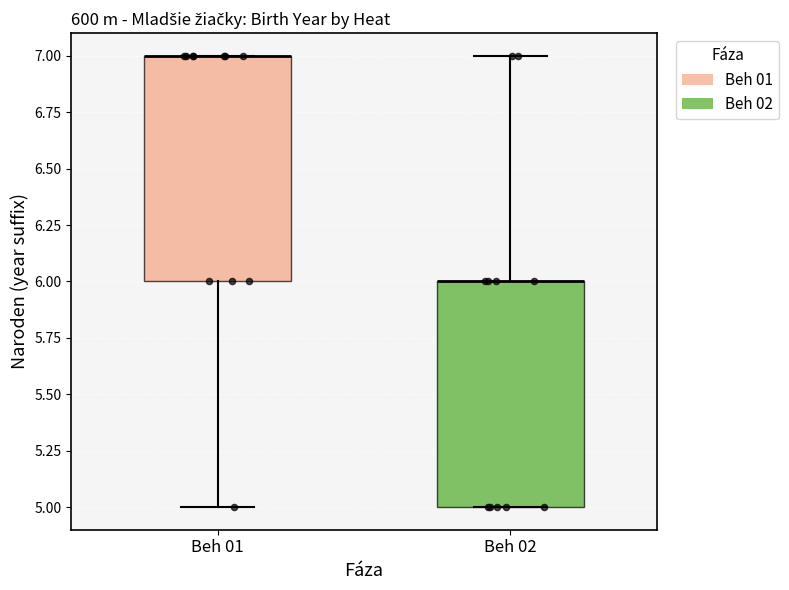

Reading left to right, transcribe this box plot: for each box, give where its median line is, the range the box spans, and where its two whiskers end, as read against the y-axis. The values are not printed on the chart, so give them approximately, as read against the axis.

Beh 01: median 7 (drawn on the box's upper edge), box 6 to 7, whiskers 5 to 7
Beh 02: median 6 (drawn on the box's upper edge), box 5 to 6, whiskers 5 to 7